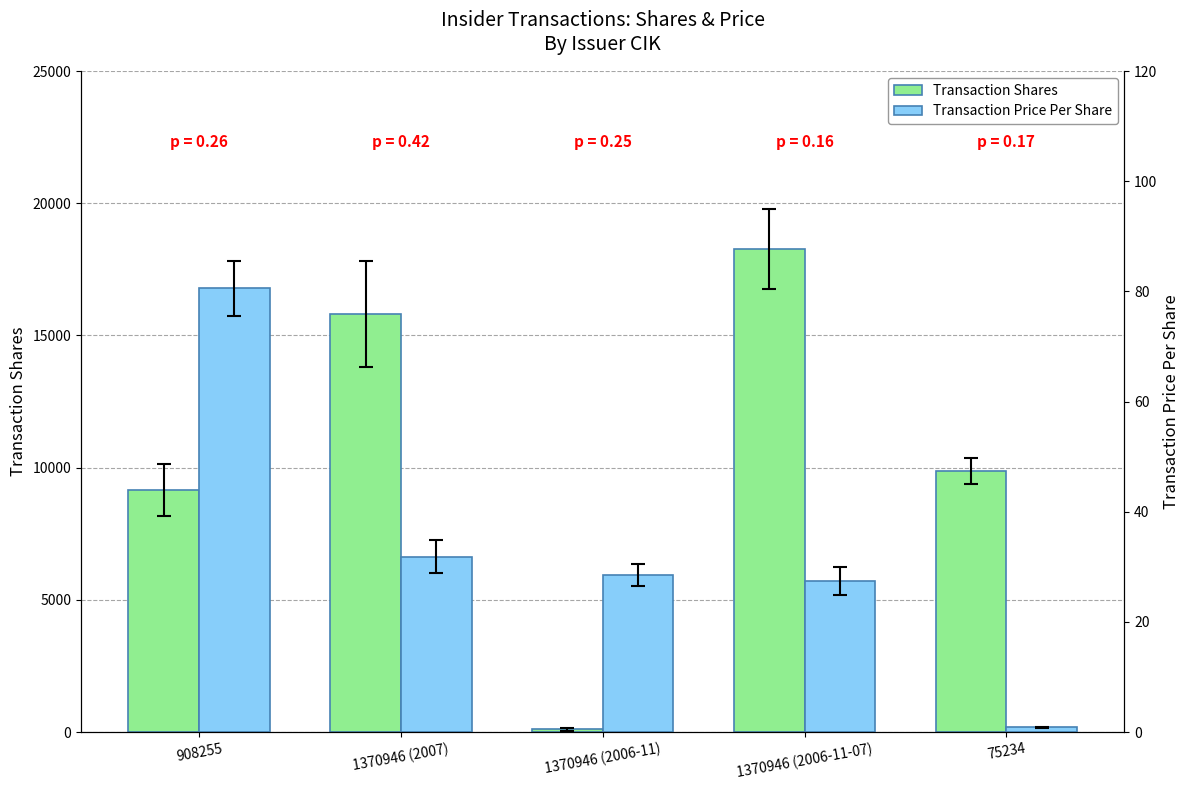

At which label is Transaction Shares closest to 9187?

908255